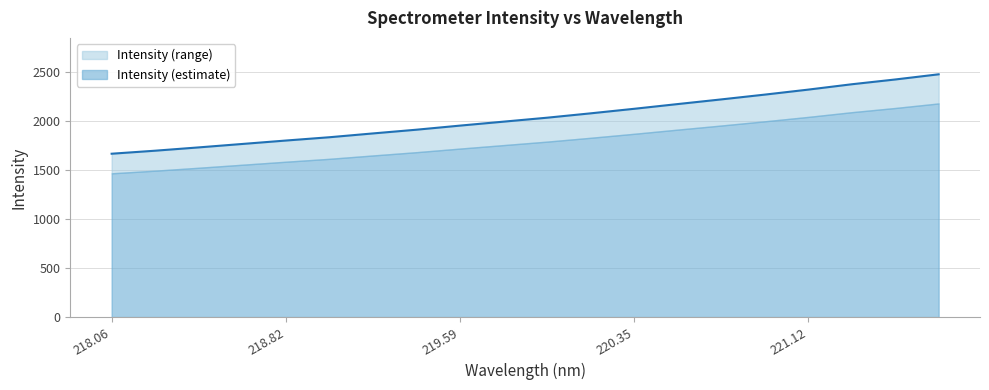

Reading left to right, extract all data points from this chart.

1665.8	1696.6	1730.3	1765.3	1800.2	1833.8	1872.7	1910.8	1952.5	1992.8	2033.1	2077.6	2123.9	2172.1	2219.6	2268.4	2319.5	2374.1	2422.8	2475.7